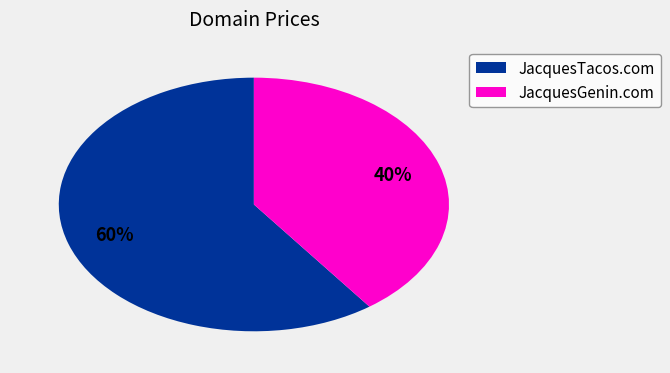

To the nearest percent, what is the difference between the largest and smallest slice percentages?

20%